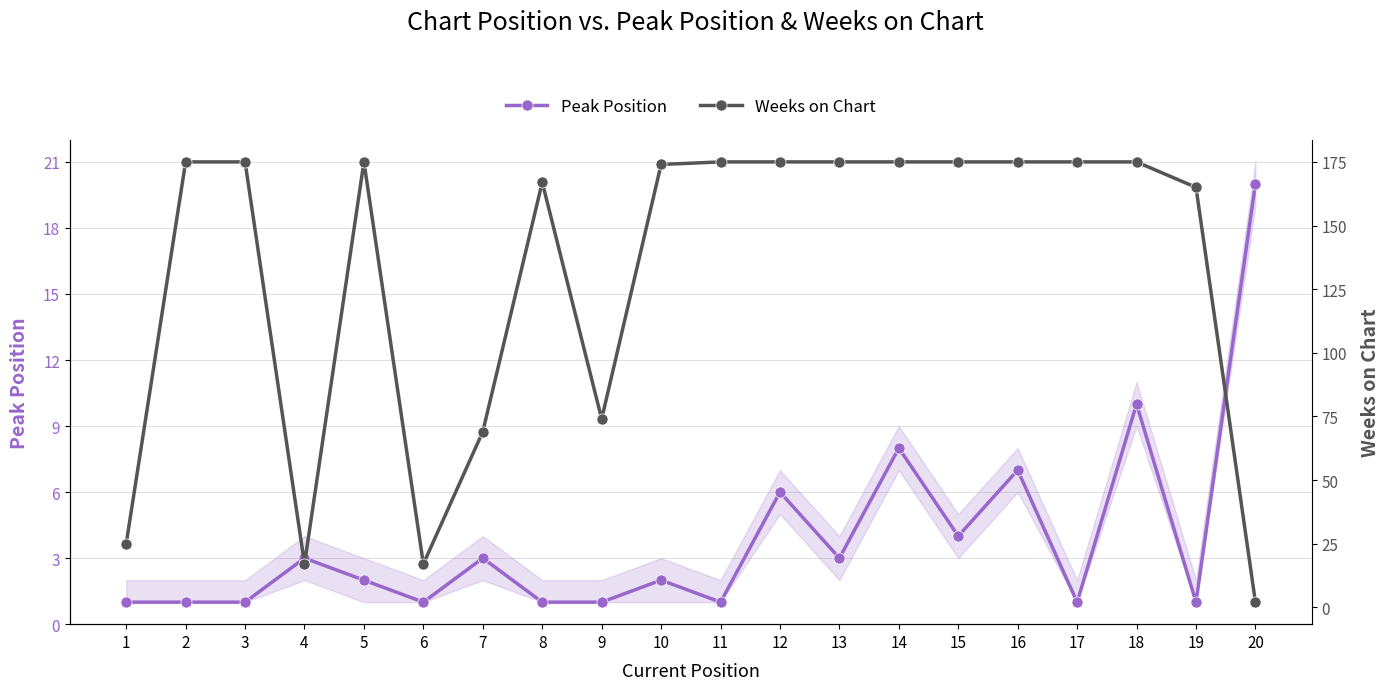

At which category does Peak Position reach its first local peak?

4